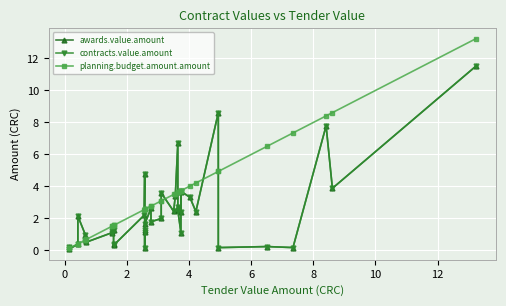

What is the difference between the maximum and minimum values in the planning.budget.amount.amount series?

13.1